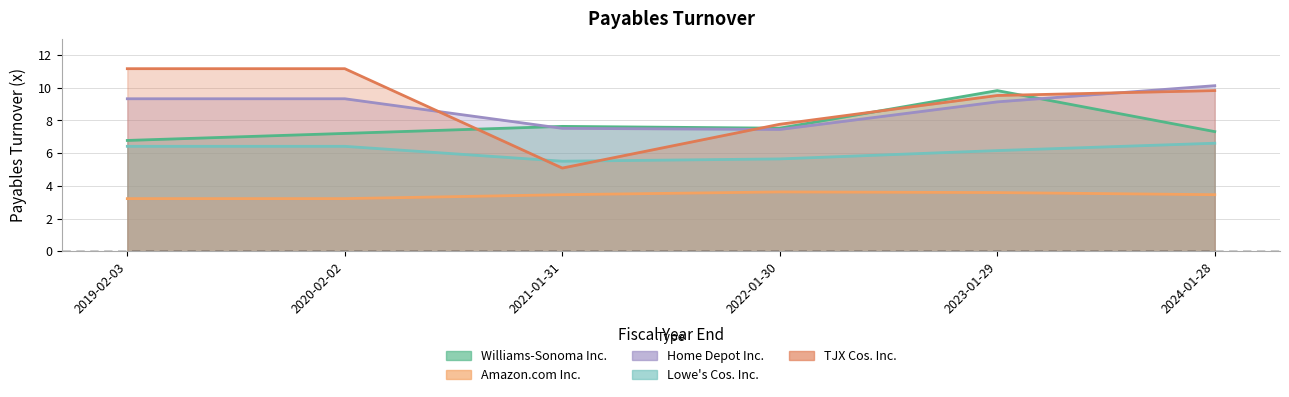

What are all the series names shown in the legend?

Williams-Sonoma Inc., Amazon.com Inc., Home Depot Inc., Lowe's Cos. Inc., TJX Cos. Inc.